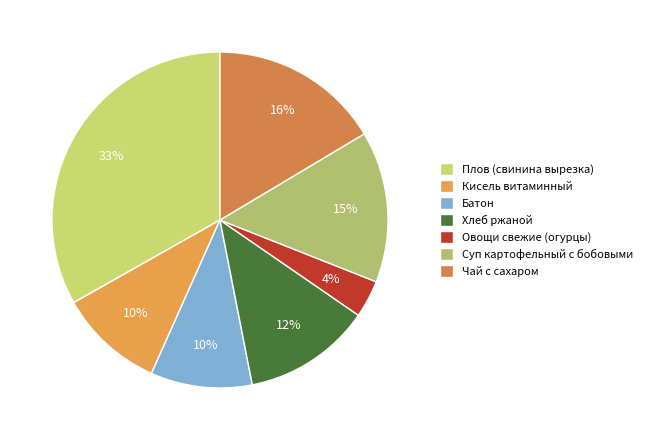

What percentage is NOT represented by Овощи свежие (огурцы)?

96.4%